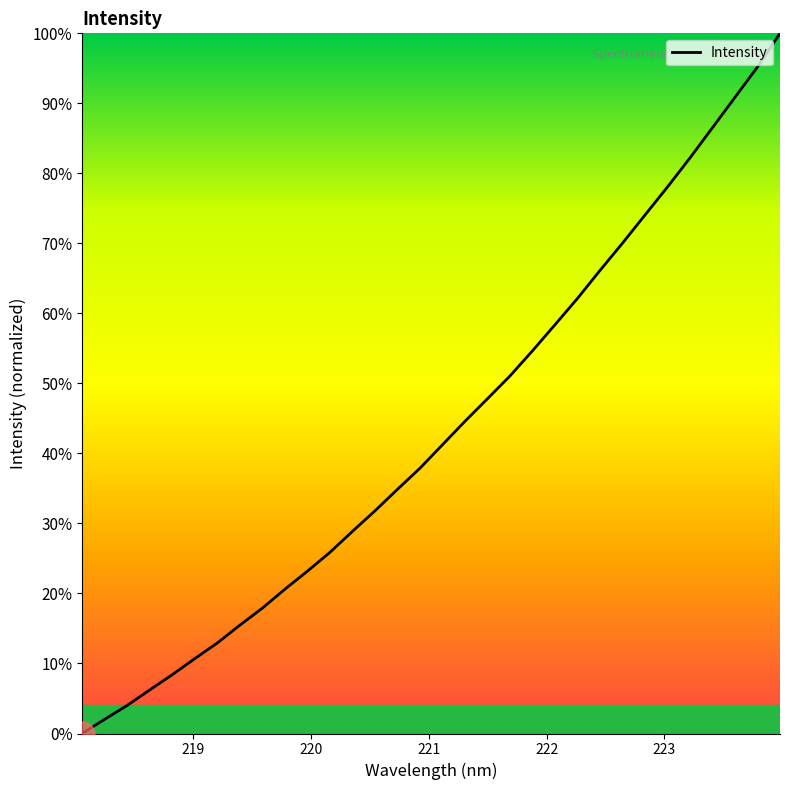

What is the difference between the maximum and minimum values?

100.0